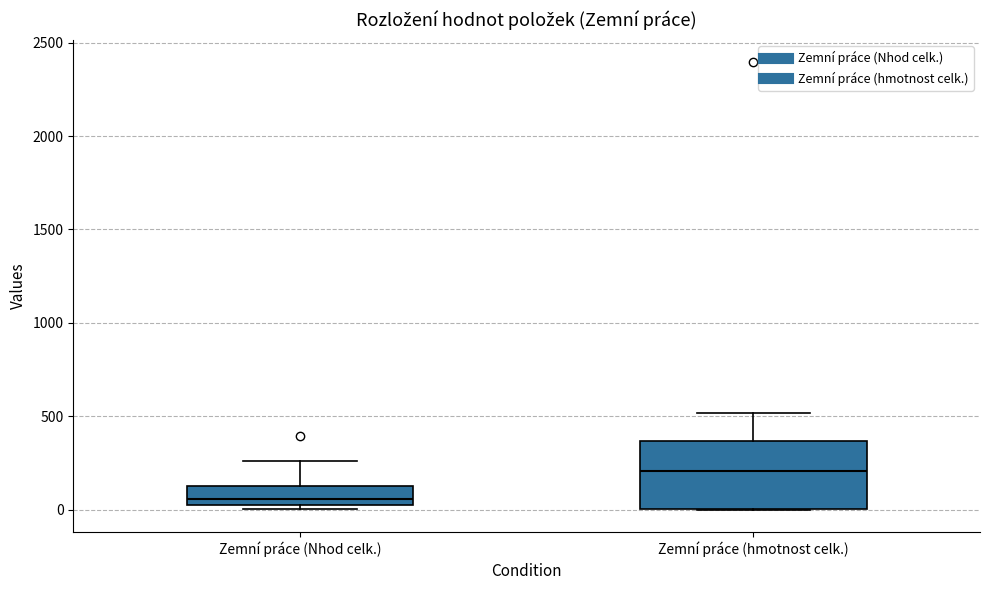

Reading left to right, transcribe this box plot: for each box, give where its median line is, the range the box spans, and where its two whiskers end, as read against the y-axis. The values are not printed on the chart, so give them approximately, as read against the axis.

Zemní práce (Nhod celk.): median 50, box 0 to 150, whiskers 0 (just below the box's lower edge) to 250
Zemní práce (hmotnost celk.): median 200, box 0 to 350, whiskers 0 to 500